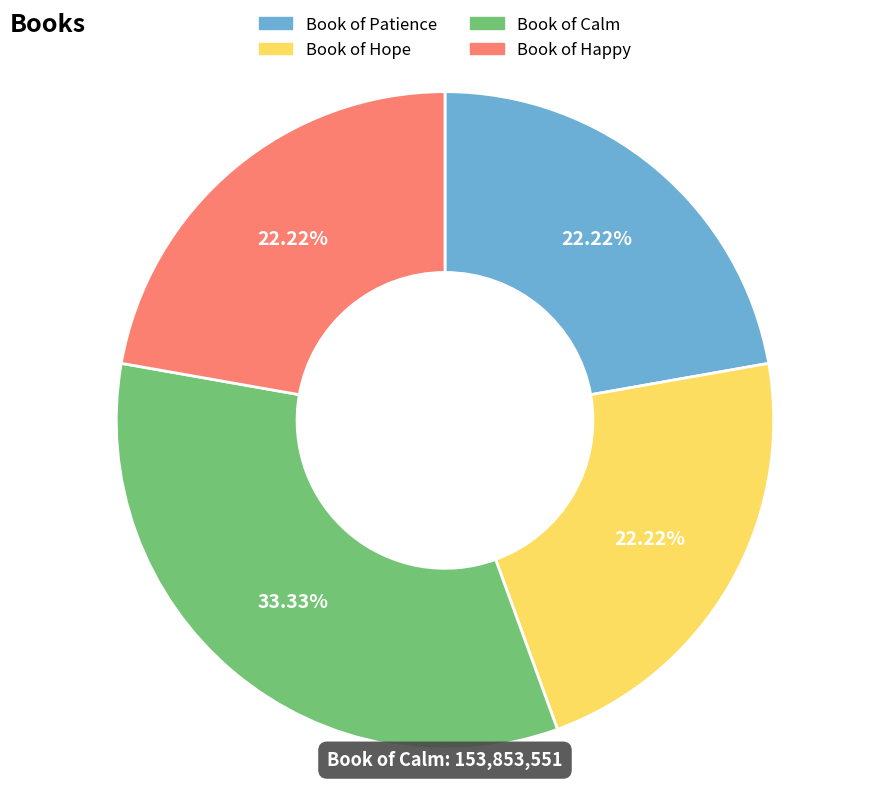

To the nearest percent, what portion does Book of Happy represent?

22%